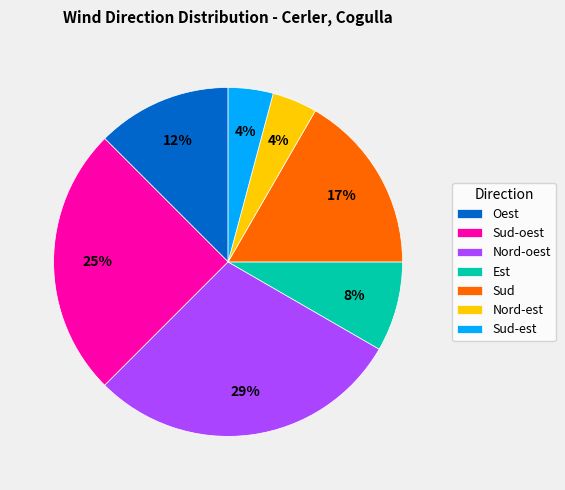

How many slices are in this pie chart?

7